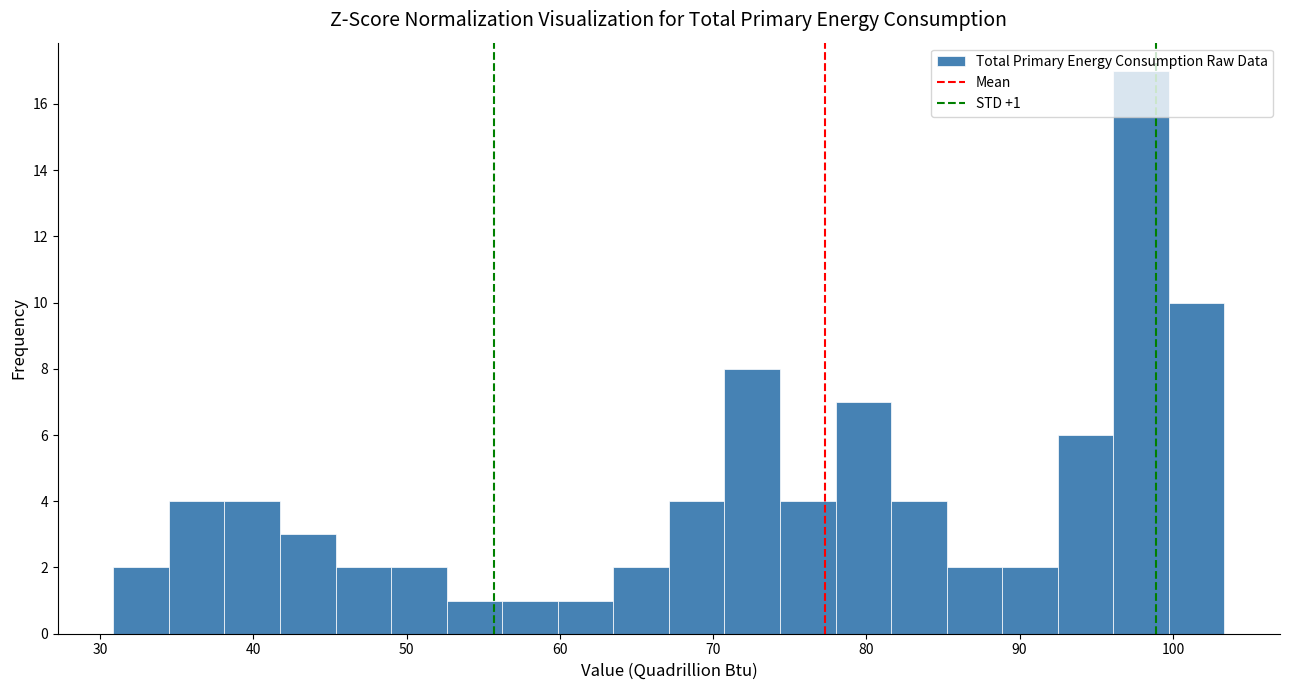

Around what value on the x-axis is the tallest bar? Give the approximate position of its centre, as read against the axis.

98